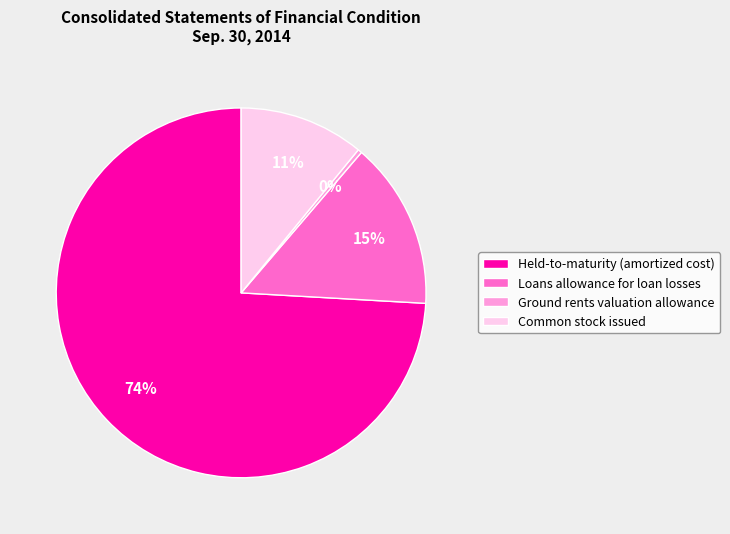

Is the sum of Loans allowance for loan losses and Common stock issued greater than half?

No